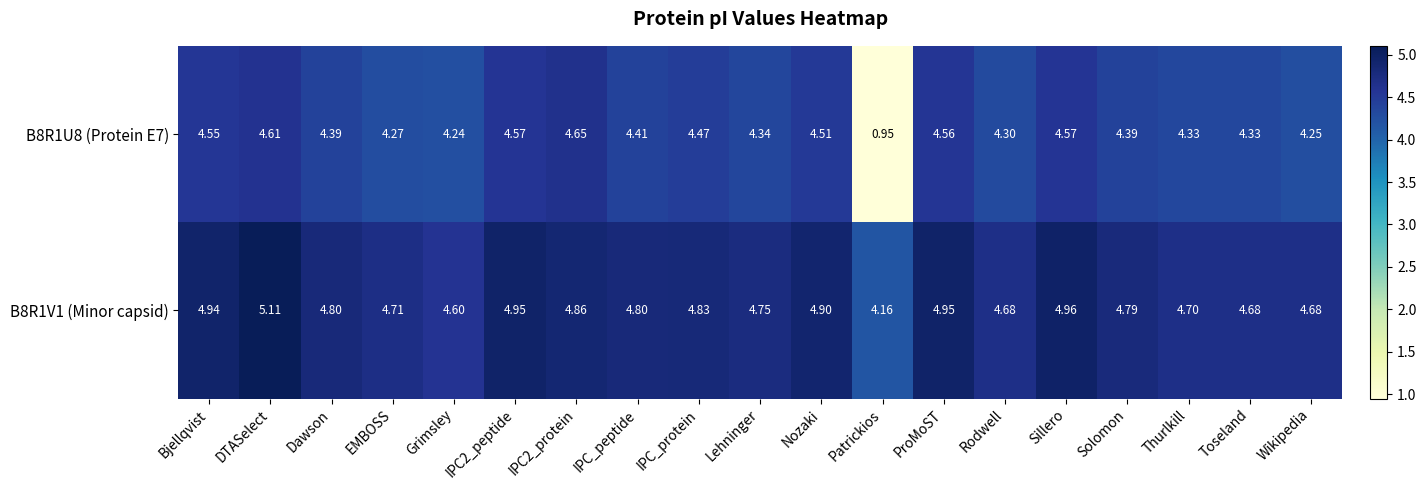

At how many categories does at least one series exceed 3?

19